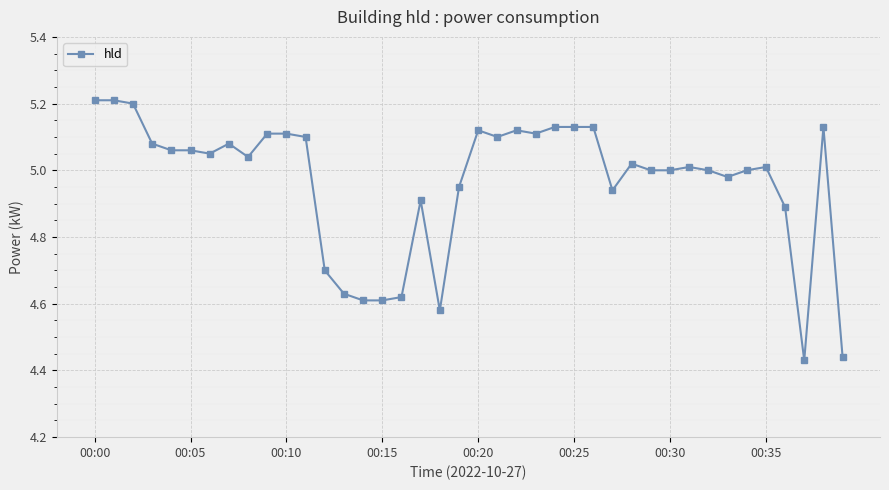

What is the maximum value shown in the chart?

5.2